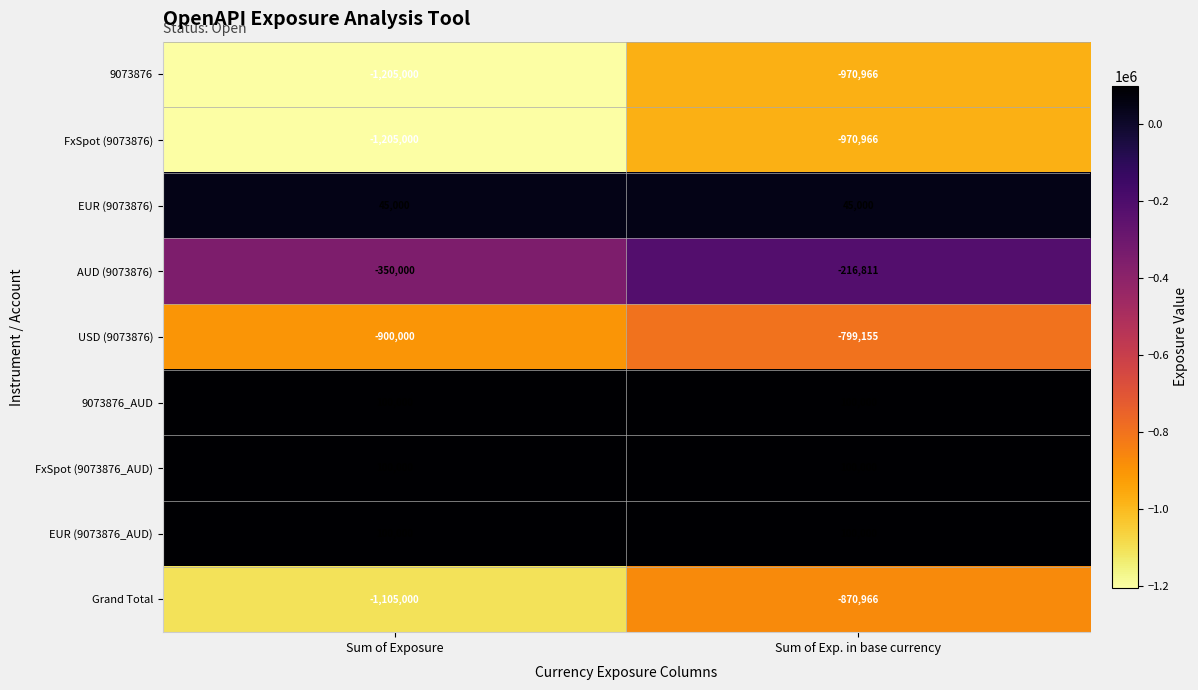

What is the sum of all USD (9073876) values?

-1699155